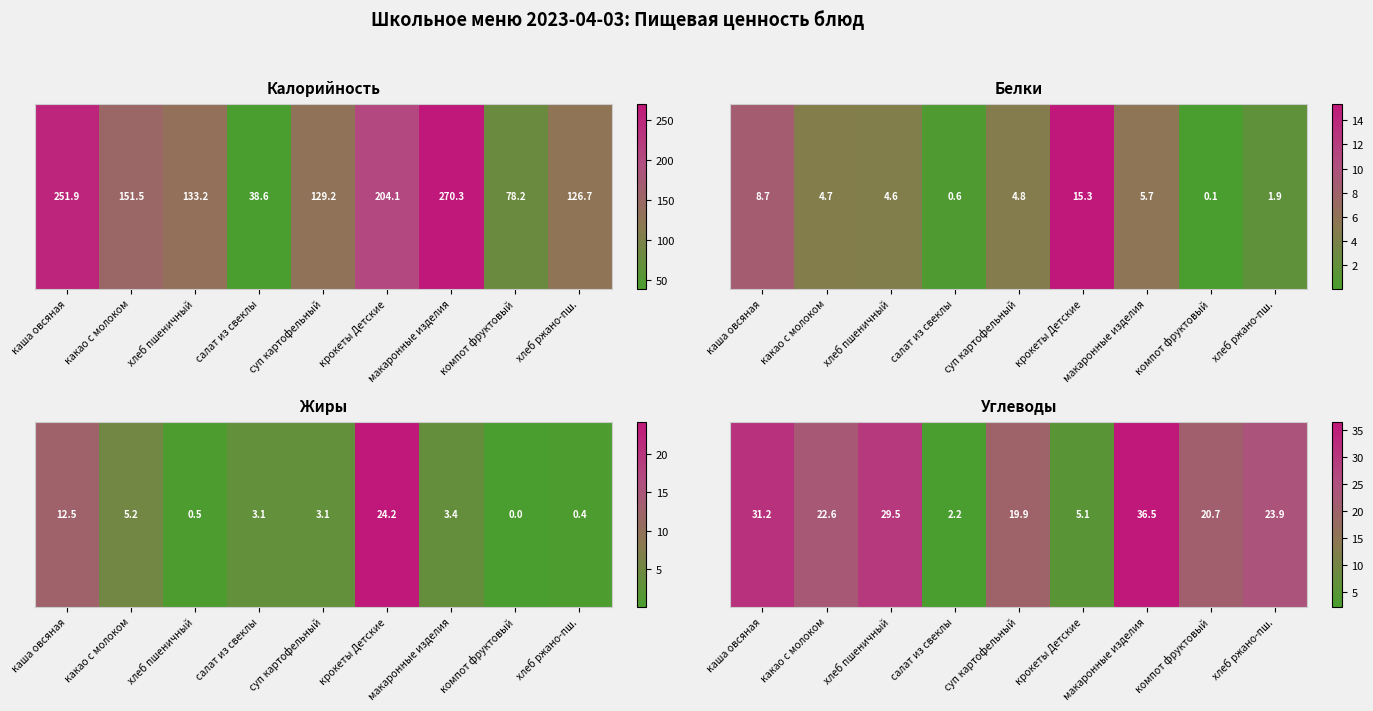

The chart shows a value of 22.6 at какао с молоком. True or false?

True